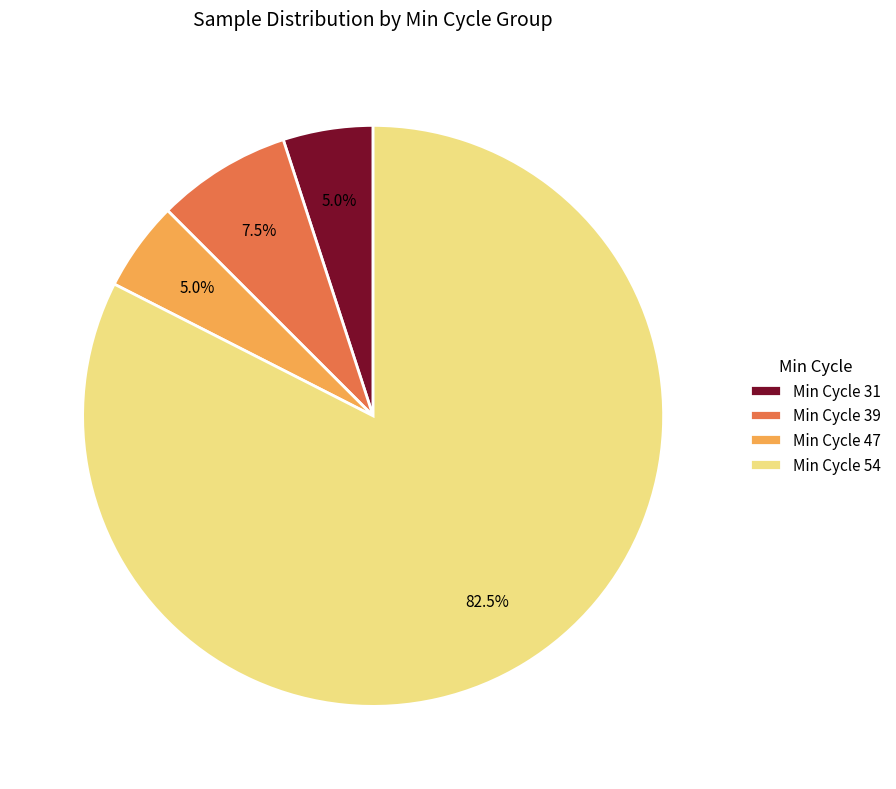

Which slice is the largest?

Min Cycle 54